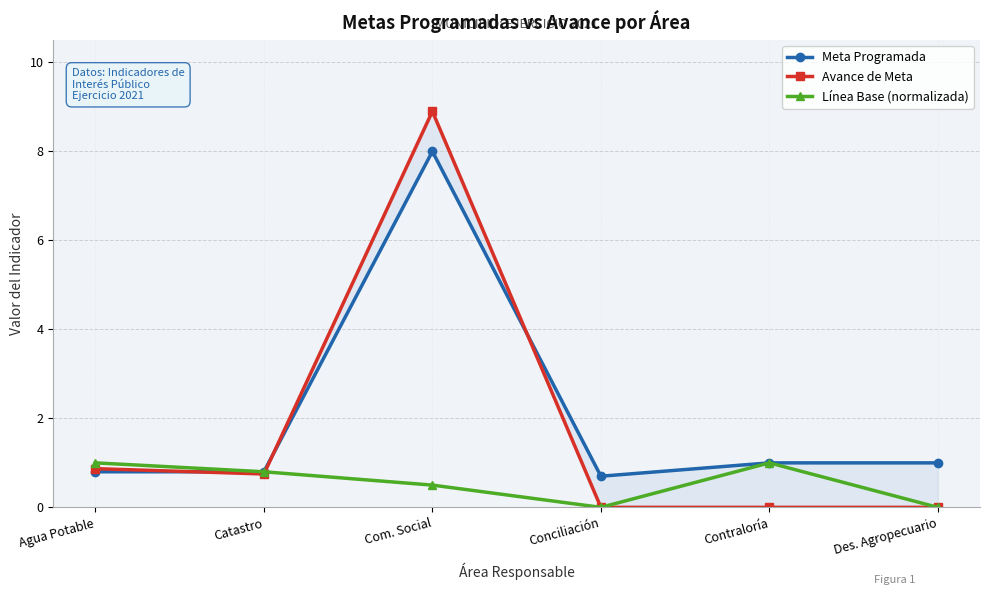

True or false: Meta Programada has more than 1 points higher than both neighbors.

False